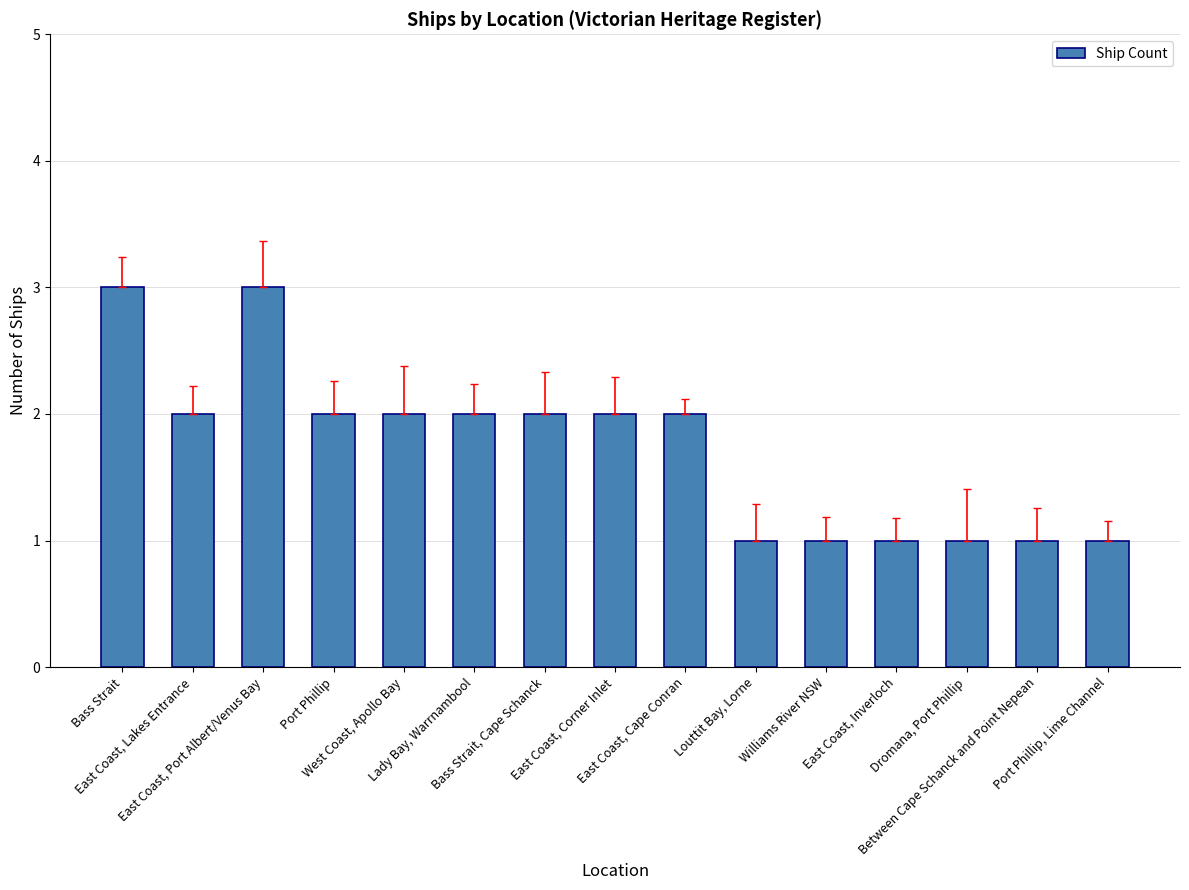

The chart shows a value of 2 at Port Phillip. True or false?

True